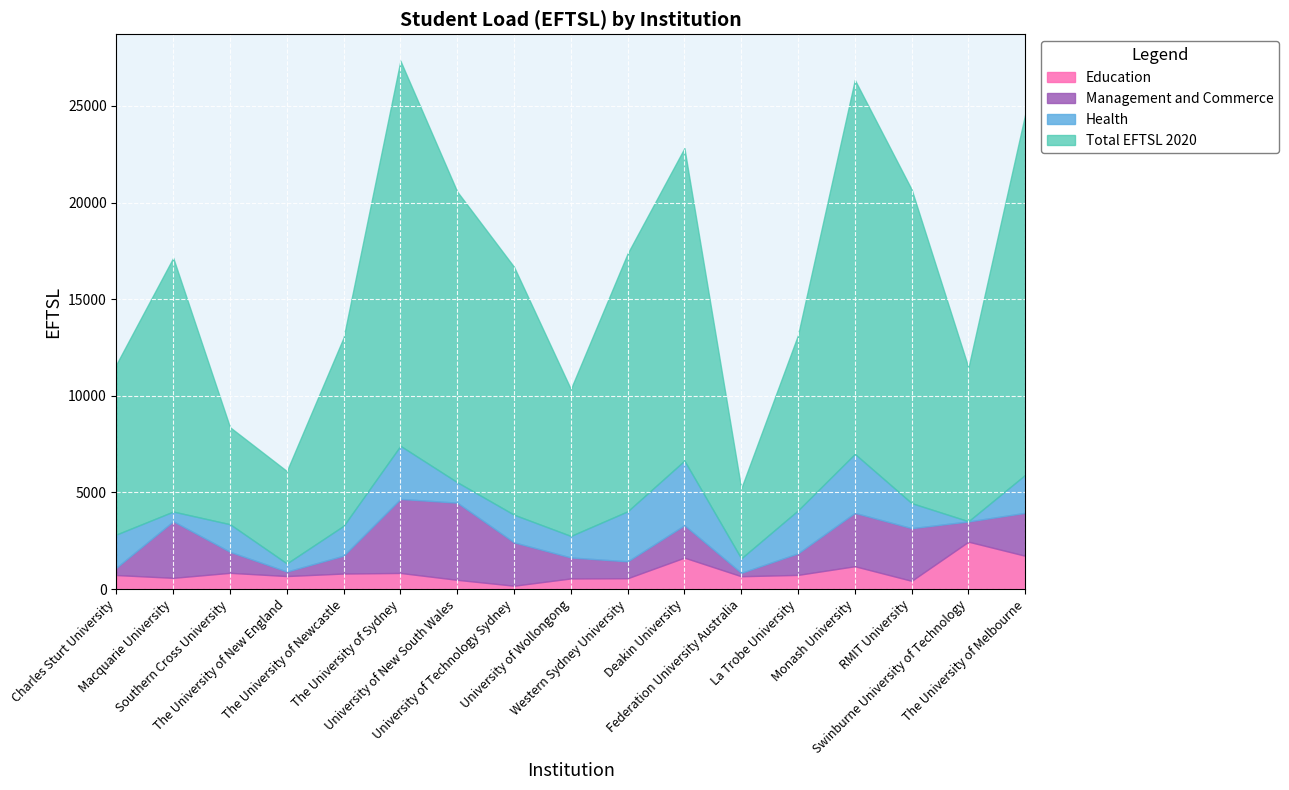

Where is Management and Commerce nearest to the value 2085?

The University of Melbourne